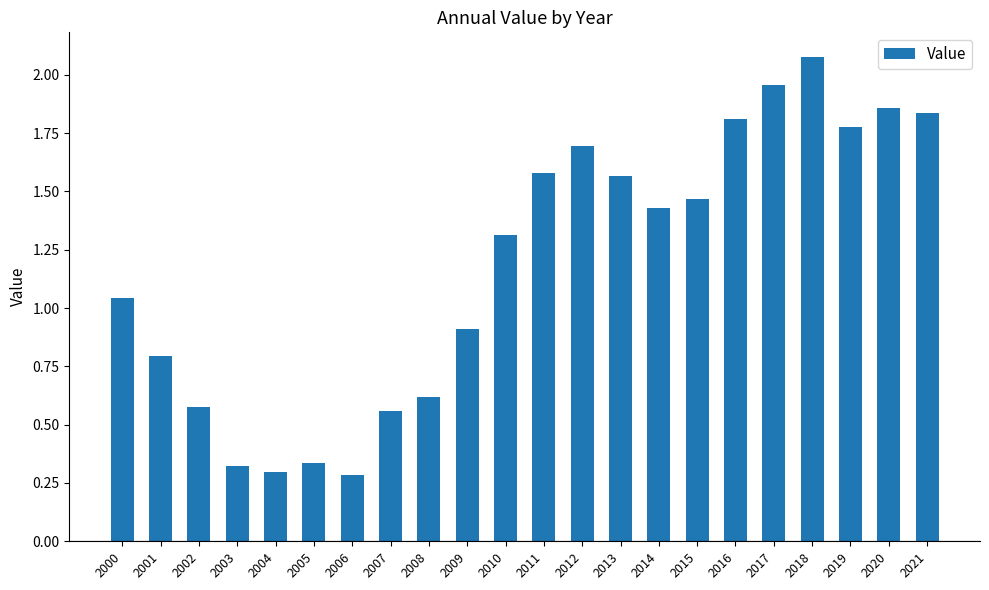

The chart shows a value of 0.5 at 2010. True or false?

False